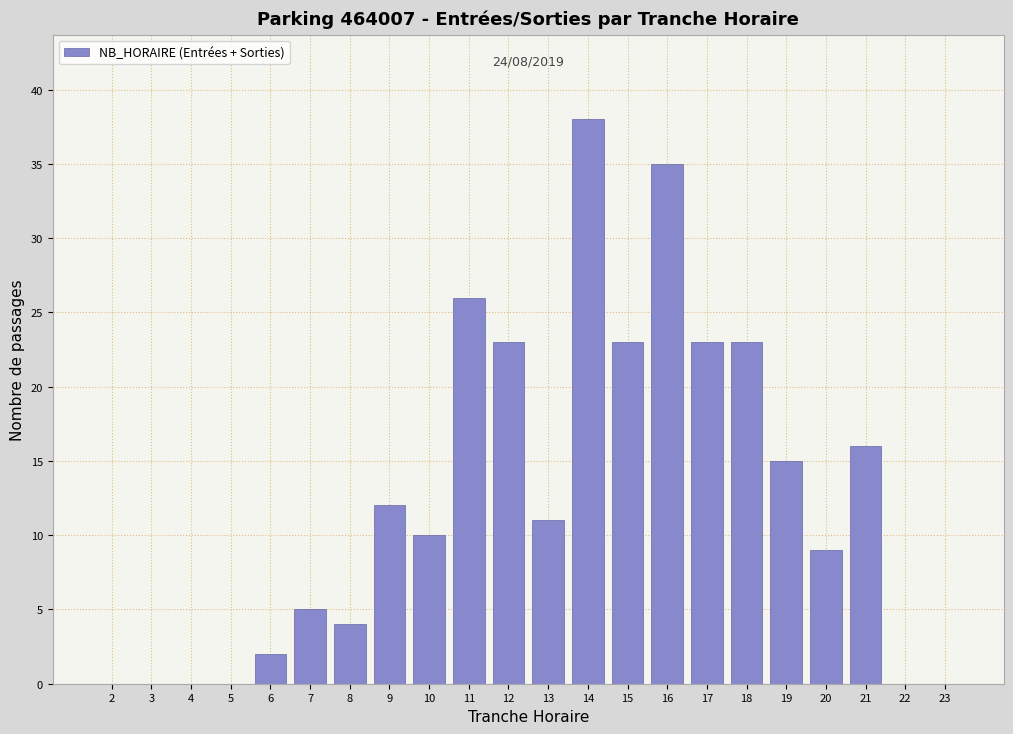

Reading left to right, extract all data points from this chart.

2=0	3=0	4=0	5=0	6=2	7=5	8=4	9=12	10=10	11=26	12=23	13=11	14=38	15=23	16=35	17=23	18=23	19=15	20=9	21=16	22=0	23=0